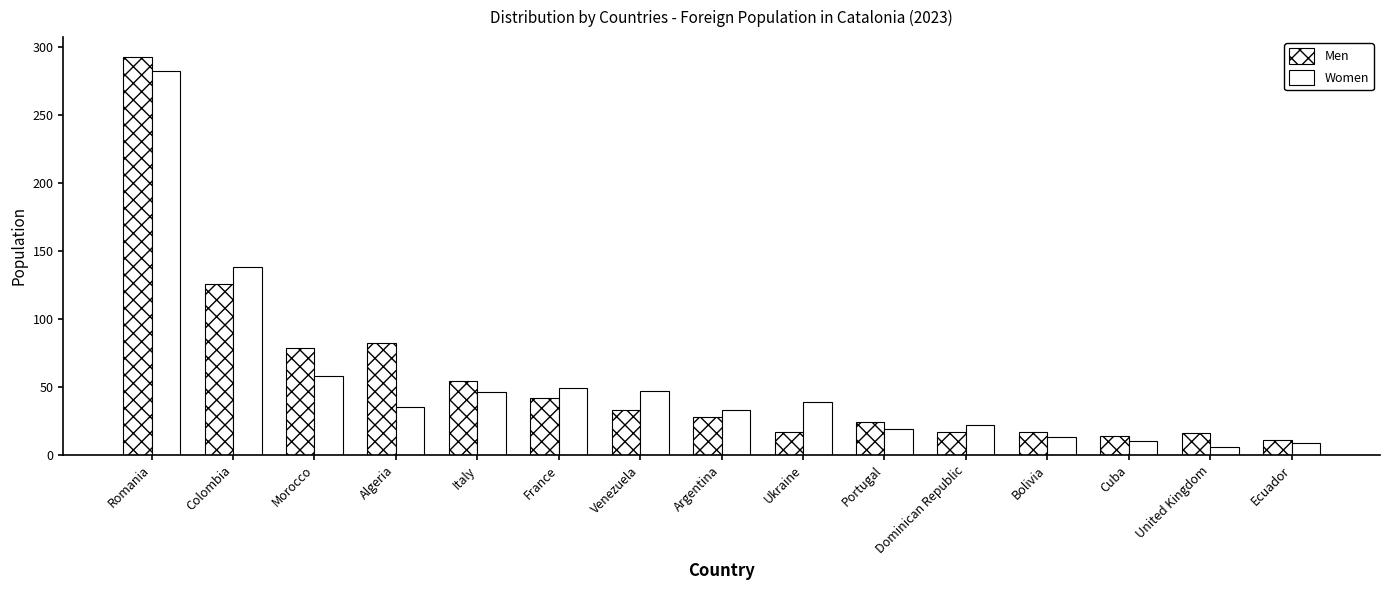

How many bars are there in each group?

2